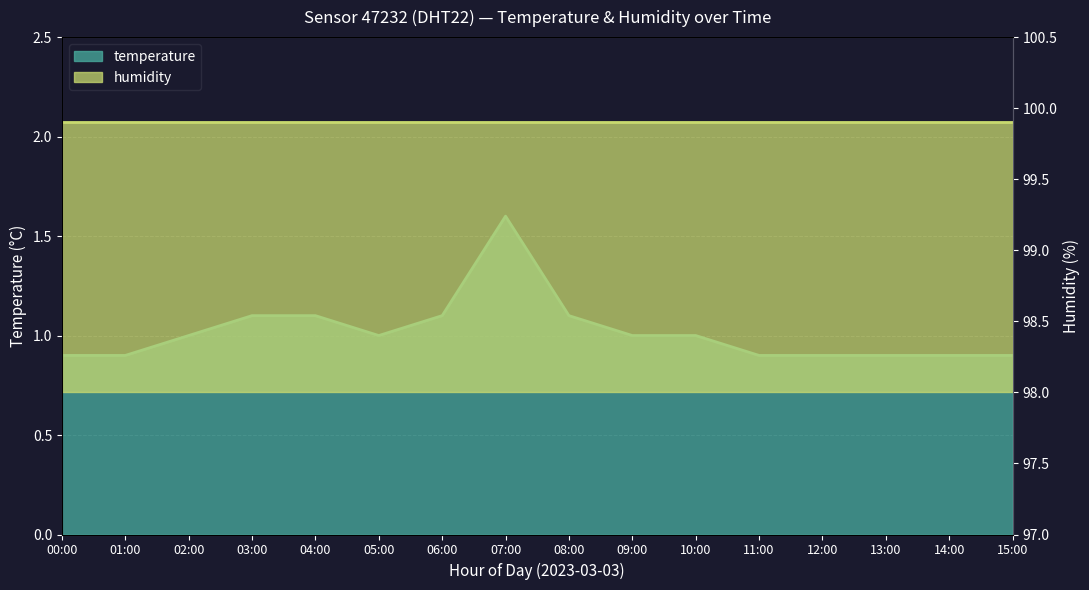

Reading left to right, what are all the values shown in this chart?

00:00=0.9	01:00=0.9	02:00=1.0	03:00=1.1	04:00=1.1	05:00=1.0	06:00=1.1	07:00=1.6	08:00=1.1	09:00=1.0	10:00=1.0	11:00=0.9	12:00=0.9	13:00=0.9	14:00=0.9	15:00=0.9